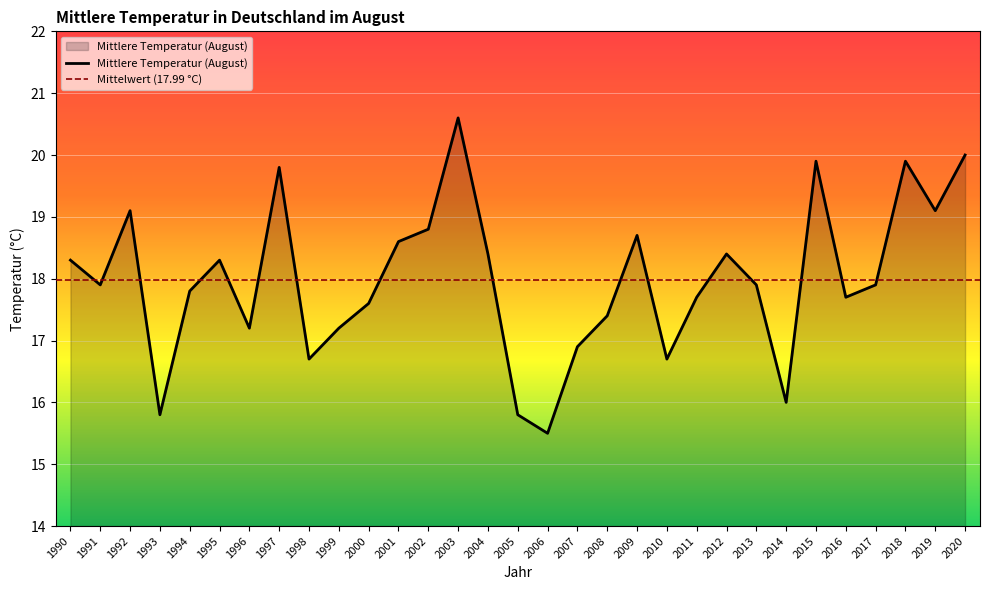

What is the greatest value displayed?

20.6